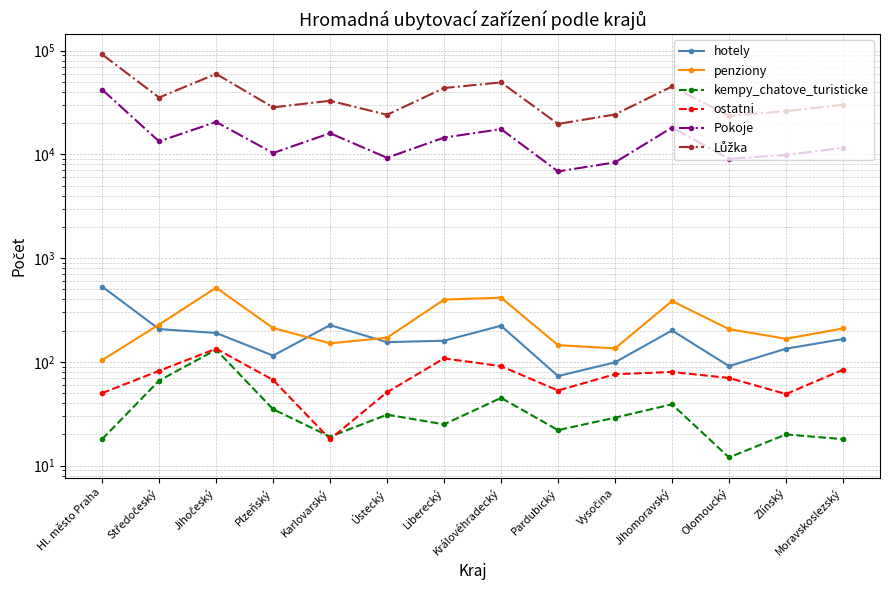

True or false: Pokoje and Lůžka intersect in this chart.

False